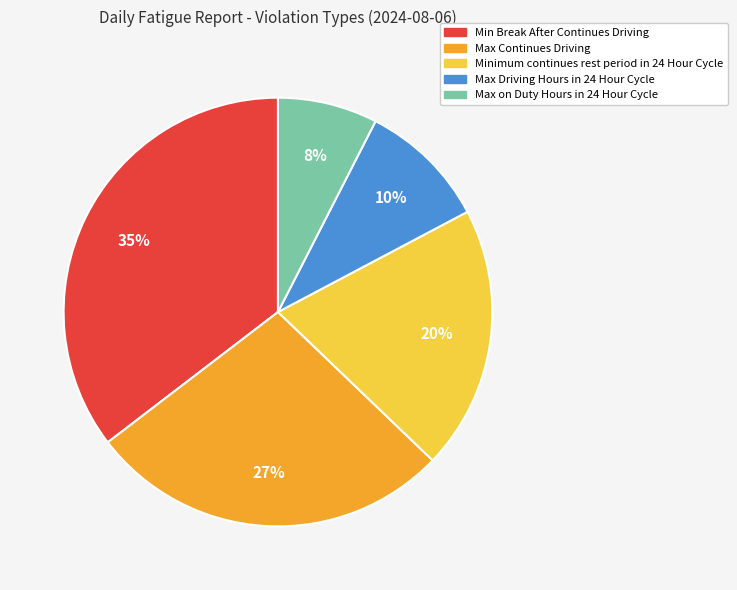

True or false: Minimum continues rest period in 24 Hour Cycle accounts for 20% of the total.

True